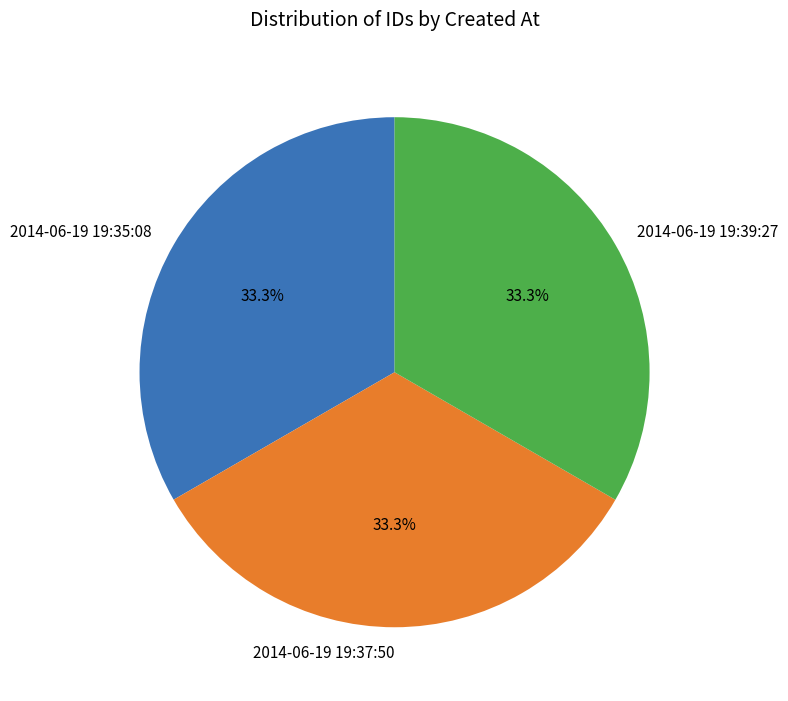

How many slices are in this pie chart?

3